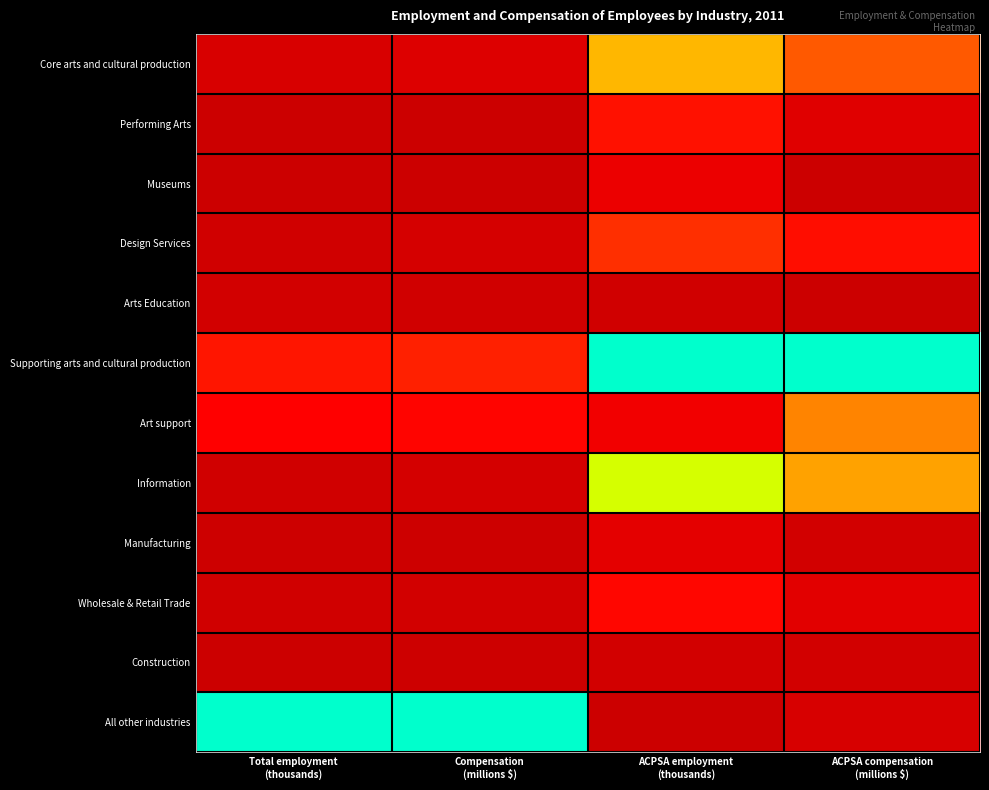

Reading left to right, transcribe all the data shown in this chart.

Core arts and cultural production: Total employment
(thousands)=0.0	Compensation
(millions $)=0.0	ACPSA employment
(thousands)=0.5	ACPSA compensation
(millions $)=0.3
Performing Arts: Total employment
(thousands)=0.0	Compensation
(millions $)=0.0	ACPSA employment
(thousands)=0.2	ACPSA compensation
(millions $)=0.1
Museums: Total employment
(thousands)=0.0	Compensation
(millions $)=0.0	ACPSA employment
(thousands)=0.1	ACPSA compensation
(millions $)=0.0
Design Services: Total employment
(thousands)=0.0	Compensation
(millions $)=0.0	ACPSA employment
(thousands)=0.2	ACPSA compensation
(millions $)=0.2
Arts Education: Total employment
(thousands)=0.0	Compensation
(millions $)=0.0	ACPSA employment
(thousands)=0.0	ACPSA compensation
(millions $)=0.0
Supporting arts and cultural production: Total employment
(thousands)=0.2	Compensation
(millions $)=0.2	ACPSA employment
(thousands)=1.0	ACPSA compensation
(millions $)=1.0
Art support: Total employment
(thousands)=0.1	Compensation
(millions $)=0.1	ACPSA employment
(thousands)=0.1	ACPSA compensation
(millions $)=0.4
Information: Total employment
(thousands)=0.0	Compensation
(millions $)=0.0	ACPSA employment
(thousands)=0.7	ACPSA compensation
(millions $)=0.4
Manufacturing: Total employment
(thousands)=0.0	Compensation
(millions $)=0.0	ACPSA employment
(thousands)=0.1	ACPSA compensation
(millions $)=0.0
Wholesale & Retail Trade: Total employment
(thousands)=0.0	Compensation
(millions $)=0.0	ACPSA employment
(thousands)=0.1	ACPSA compensation
(millions $)=0.1
Construction: Total employment
(thousands)=0.0	Compensation
(millions $)=0.0	ACPSA employment
(thousands)=0.0	ACPSA compensation
(millions $)=0.0
All other industries: Total employment
(thousands)=1.0	Compensation
(millions $)=1.0	ACPSA employment
(thousands)=0.0	ACPSA compensation
(millions $)=0.0